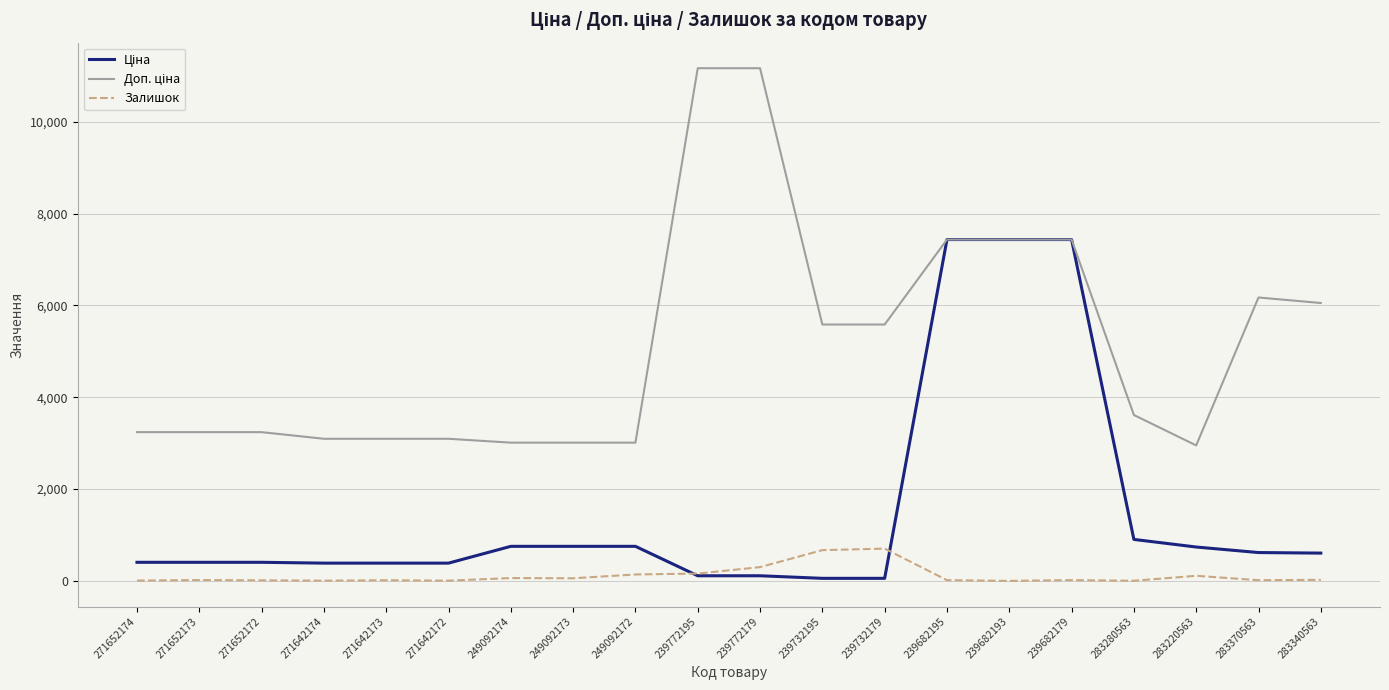

What is the greatest value displayed?

11169.0